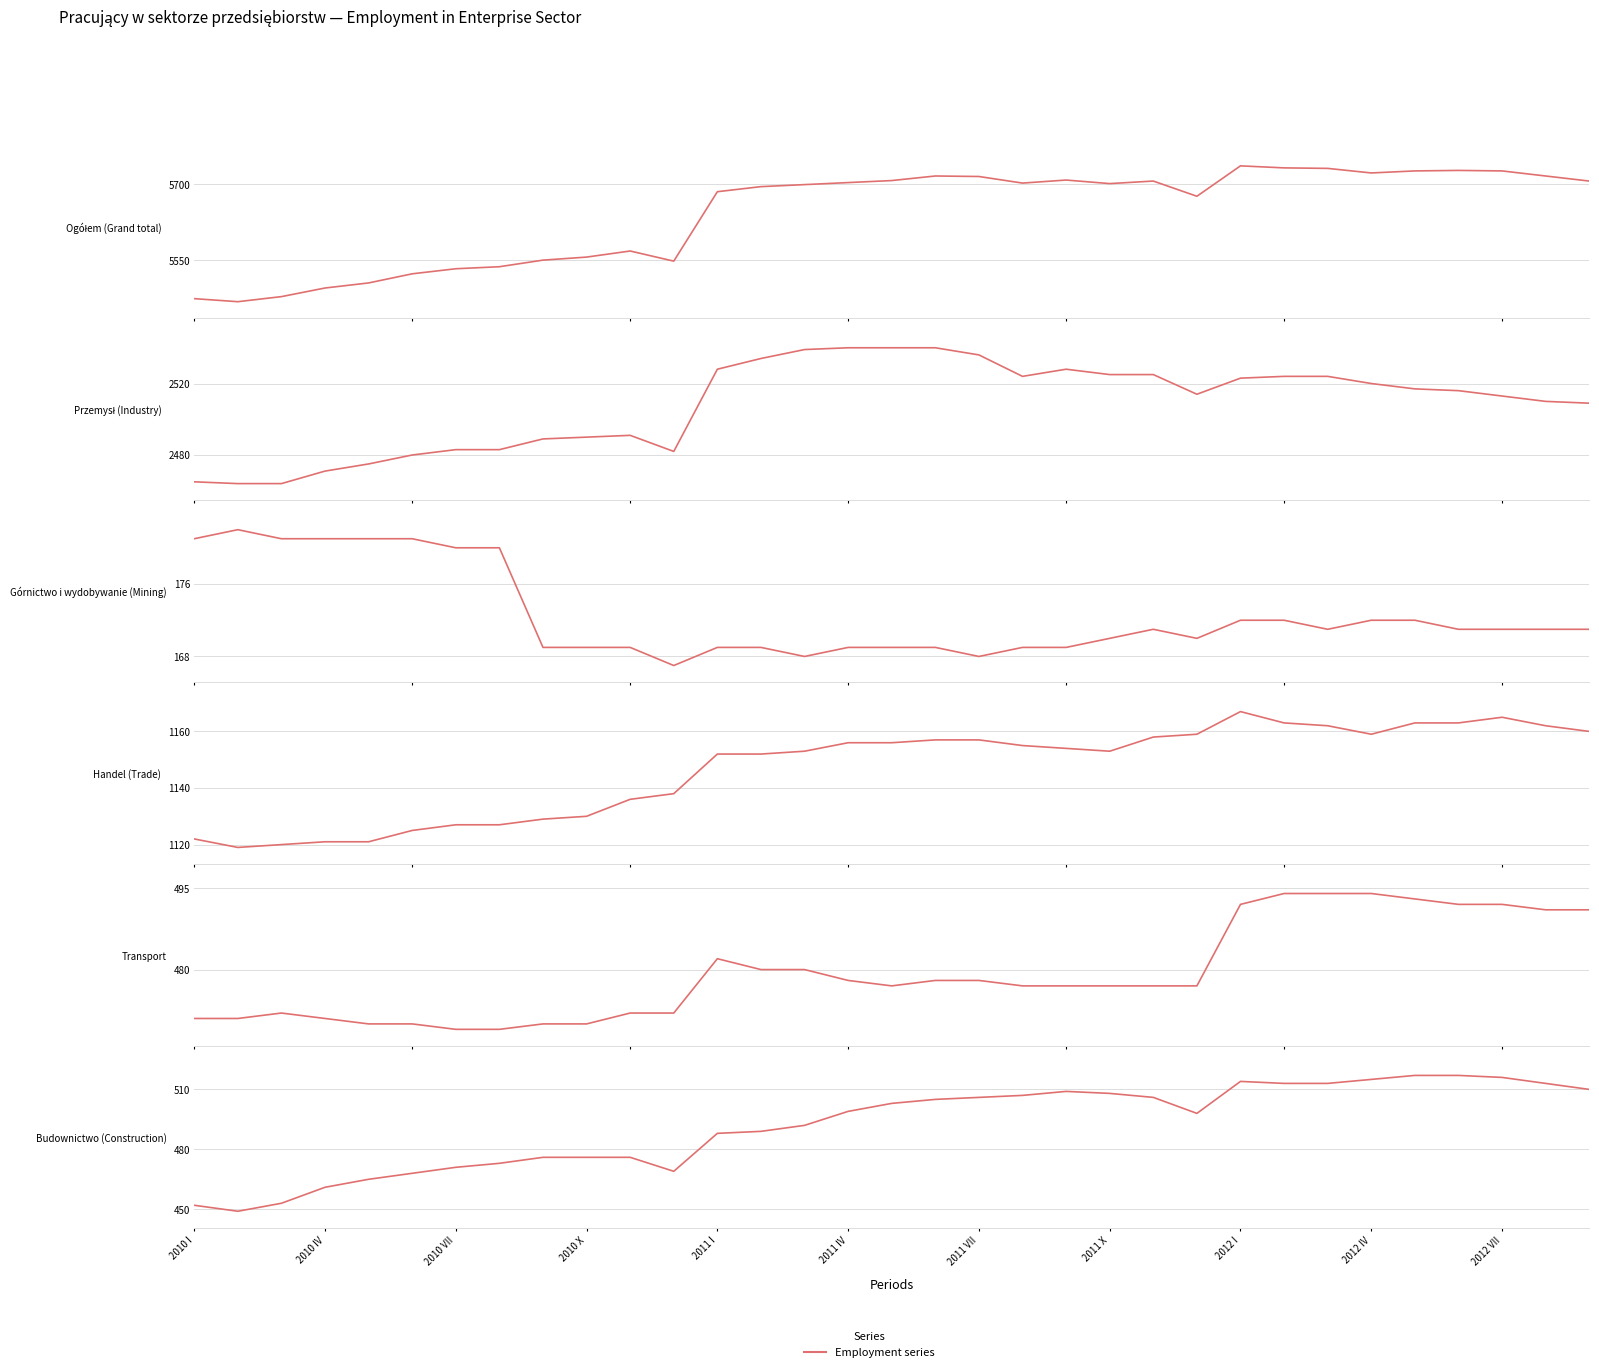

At which label does Górnictwo i wydobywanie (Mining) first exceed 171?

2010 I